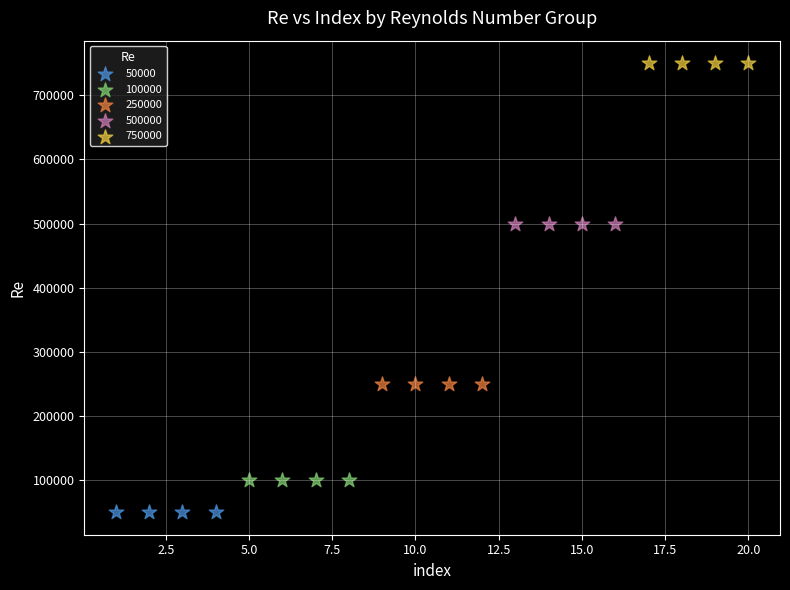

Which series contains the lowest Y value?

50000